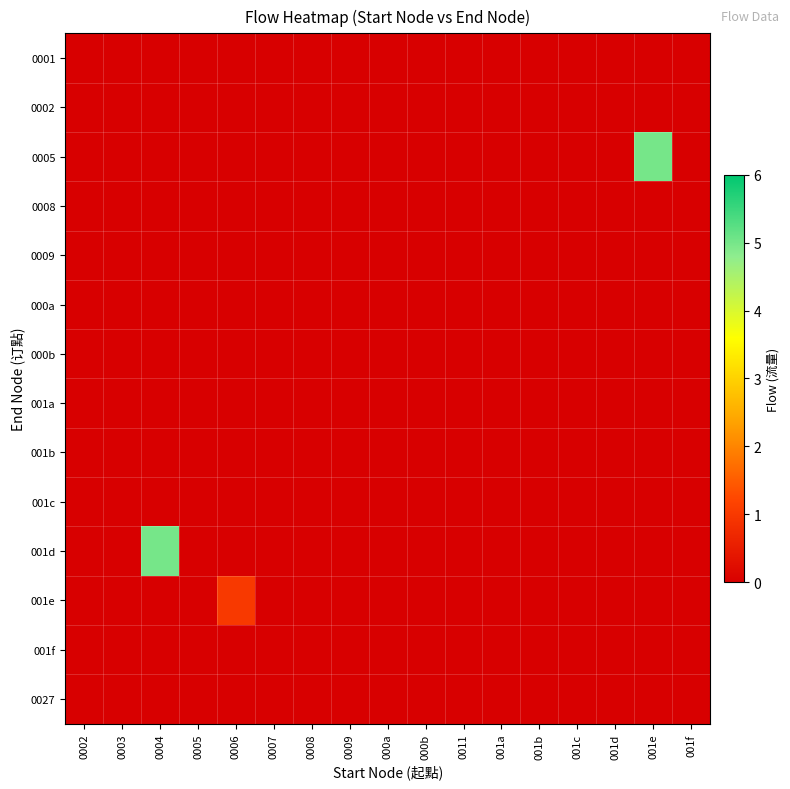

Reading left to right, transcribe all the data shown in this chart.

0001: 0002=0	0003=0	0004=0	0005=0	0006=0	0007=0	0008=0	0009=0	000a=0	000b=0	0011=0	001a=0	001b=0	001c=0	001d=0	001e=0	001f=0
0002: 0002=0	0003=0	0004=0	0005=0	0006=0	0007=0	0008=0	0009=0	000a=0	000b=0	0011=0	001a=0	001b=0	001c=0	001d=0	001e=0	001f=0
0005: 0002=0	0003=0	0004=0	0005=0	0006=0	0007=0	0008=0	0009=0	000a=0	000b=0	0011=0	001a=0	001b=0	001c=0	001d=0	001e=5	001f=0
0008: 0002=0	0003=0	0004=0	0005=0	0006=0	0007=0	0008=0	0009=0	000a=0	000b=0	0011=0	001a=0	001b=0	001c=0	001d=0	001e=0	001f=0
0009: 0002=0	0003=0	0004=0	0005=0	0006=0	0007=0	0008=0	0009=0	000a=0	000b=0	0011=0	001a=0	001b=0	001c=0	001d=0	001e=0	001f=0
000a: 0002=0	0003=0	0004=0	0005=0	0006=0	0007=0	0008=0	0009=0	000a=0	000b=0	0011=0	001a=0	001b=0	001c=0	001d=0	001e=0	001f=0
000b: 0002=0	0003=0	0004=0	0005=0	0006=0	0007=0	0008=0	0009=0	000a=0	000b=0	0011=0	001a=0	001b=0	001c=0	001d=0	001e=0	001f=0
001a: 0002=0	0003=0	0004=0	0005=0	0006=0	0007=0	0008=0	0009=0	000a=0	000b=0	0011=0	001a=0	001b=0	001c=0	001d=0	001e=0	001f=0
001b: 0002=0	0003=0	0004=0	0005=0	0006=0	0007=0	0008=0	0009=0	000a=0	000b=0	0011=0	001a=0	001b=0	001c=0	001d=0	001e=0	001f=0
001c: 0002=0	0003=0	0004=0	0005=0	0006=0	0007=0	0008=0	0009=0	000a=0	000b=0	0011=0	001a=0	001b=0	001c=0	001d=0	001e=0	001f=0
001d: 0002=0	0003=0	0004=5	0005=0	0006=0	0007=0	0008=0	0009=0	000a=0	000b=0	0011=0	001a=0	001b=0	001c=0	001d=0	001e=0	001f=0
001e: 0002=0	0003=0	0004=0	0005=0	0006=1	0007=0	0008=0	0009=0	000a=0	000b=0	0011=0	001a=0	001b=0	001c=0	001d=0	001e=0	001f=0
001f: 0002=0	0003=0	0004=0	0005=0	0006=0	0007=0	0008=0	0009=0	000a=0	000b=0	0011=0	001a=0	001b=0	001c=0	001d=0	001e=0	001f=0
0027: 0002=0	0003=0	0004=0	0005=0	0006=0	0007=0	0008=0	0009=0	000a=0	000b=0	0011=0	001a=0	001b=0	001c=0	001d=0	001e=0	001f=0